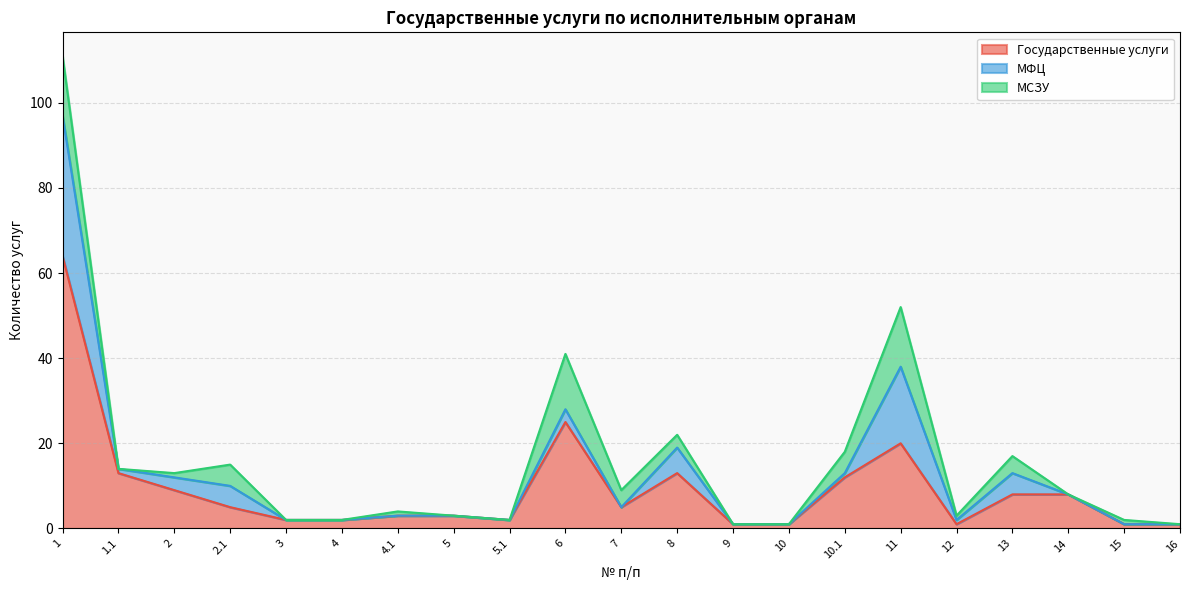

Is the value of Государственные услуги at 7 greater than the value of МСЗУ at 4.1?

Yes